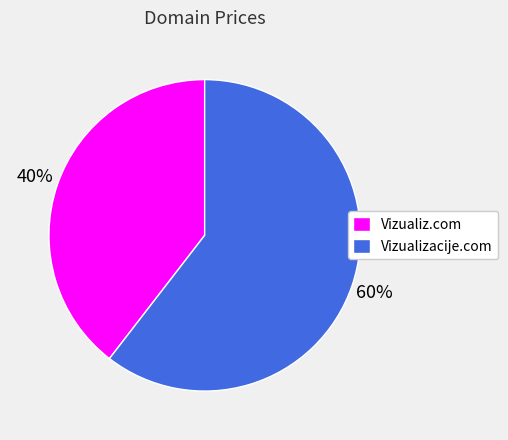

Is the sum of Vizualizacije.com and Vizualiz.com greater than half?

Yes